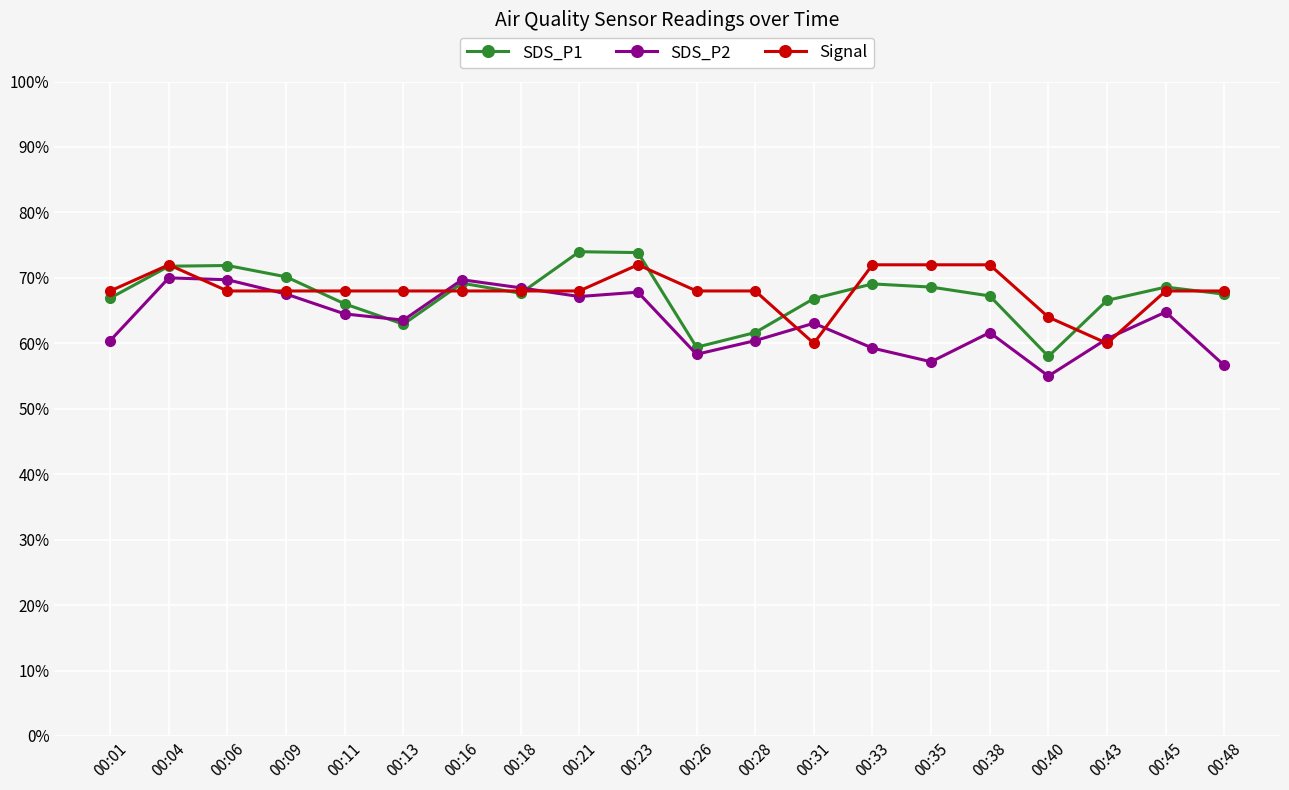

At 00:38, list the series in order from largest to smallest.

Signal, SDS_P1, SDS_P2